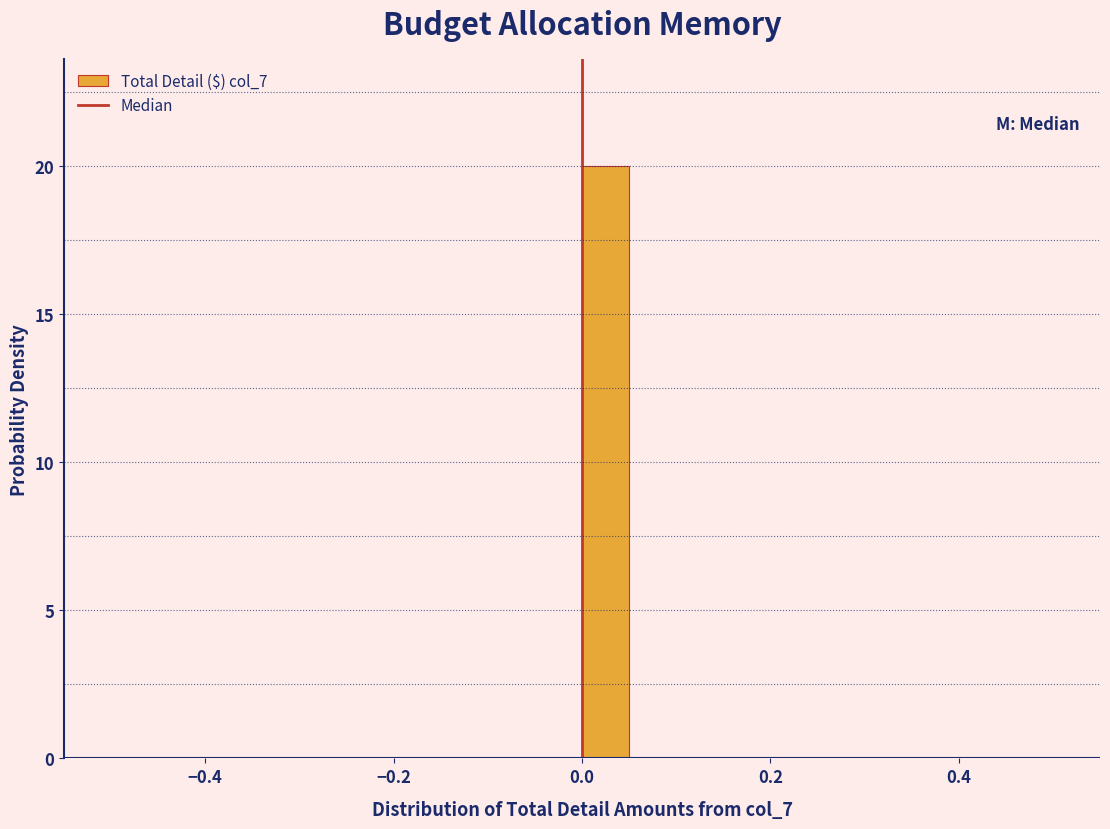

Read against the x-axis, roughly where is the centre of the tallest bar?

0.02